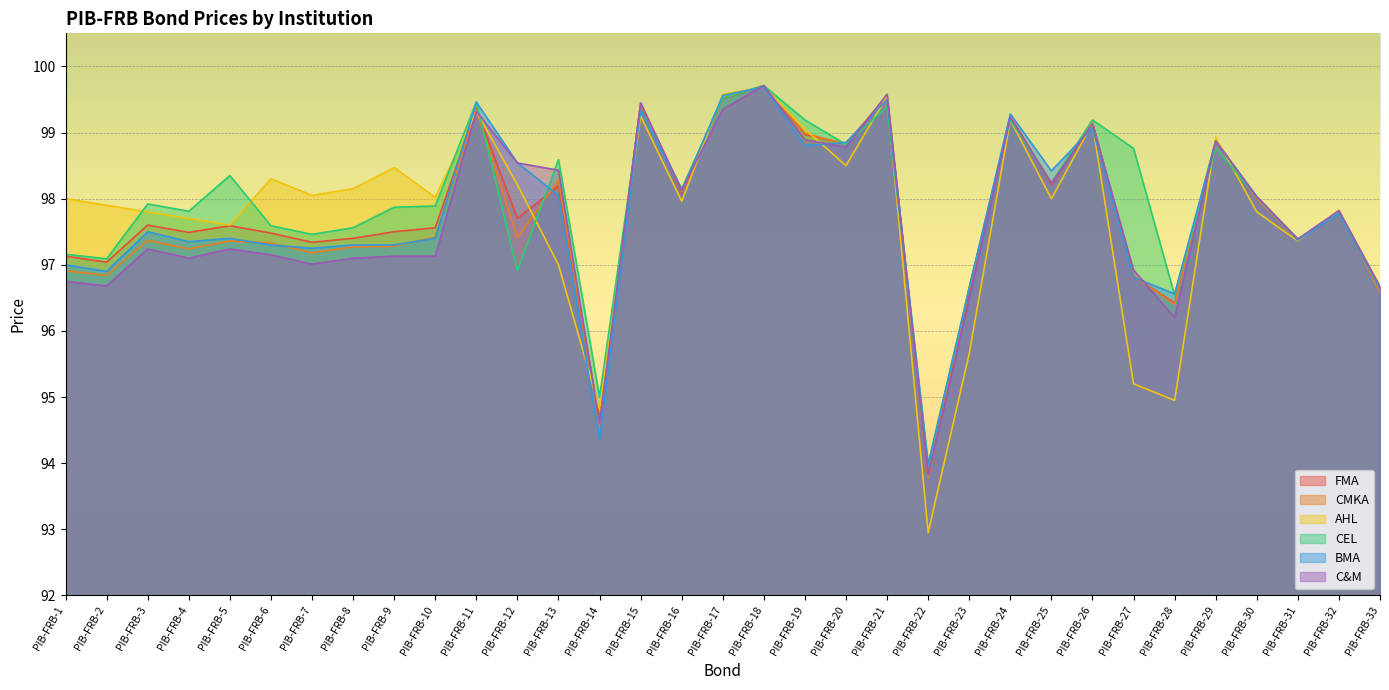

What is the value of the CMKA point at the 24th from the left?

99.2